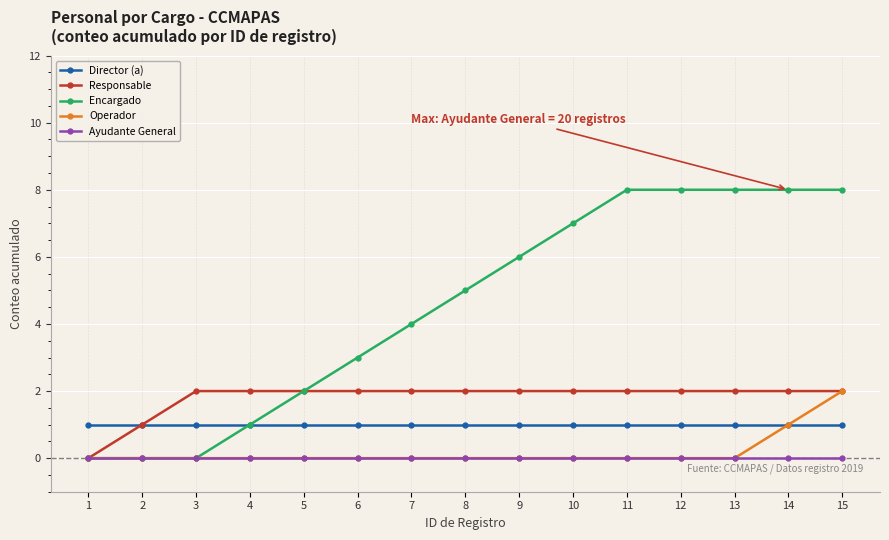

Read the Director (a) value at 6.

1